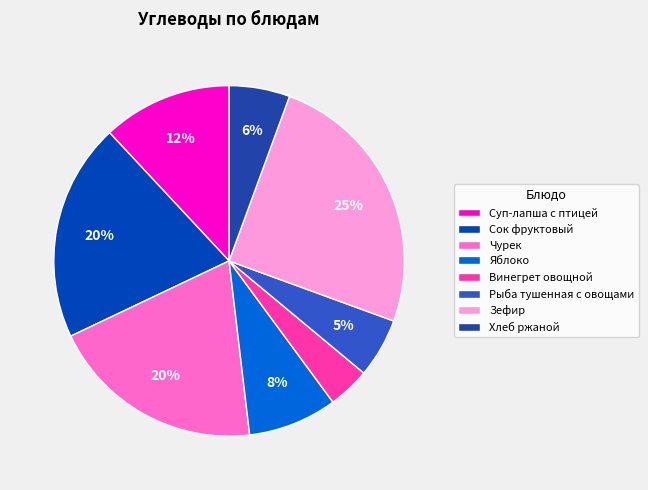

Which slice is the smallest?

Винегрет овощной